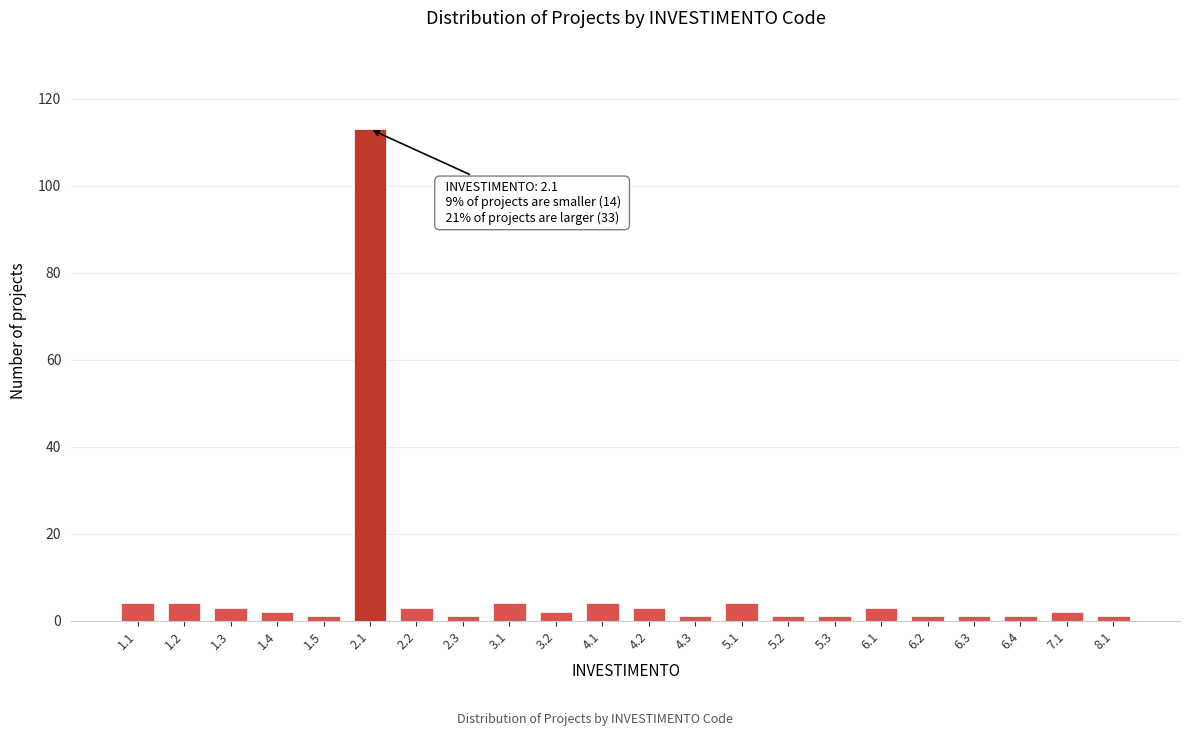

Reading left to right, list all the values displayed in this chart.

4	4	3	2	1	113	3	1	4	2	4	3	1	4	1	1	3	1	1	1	2	1